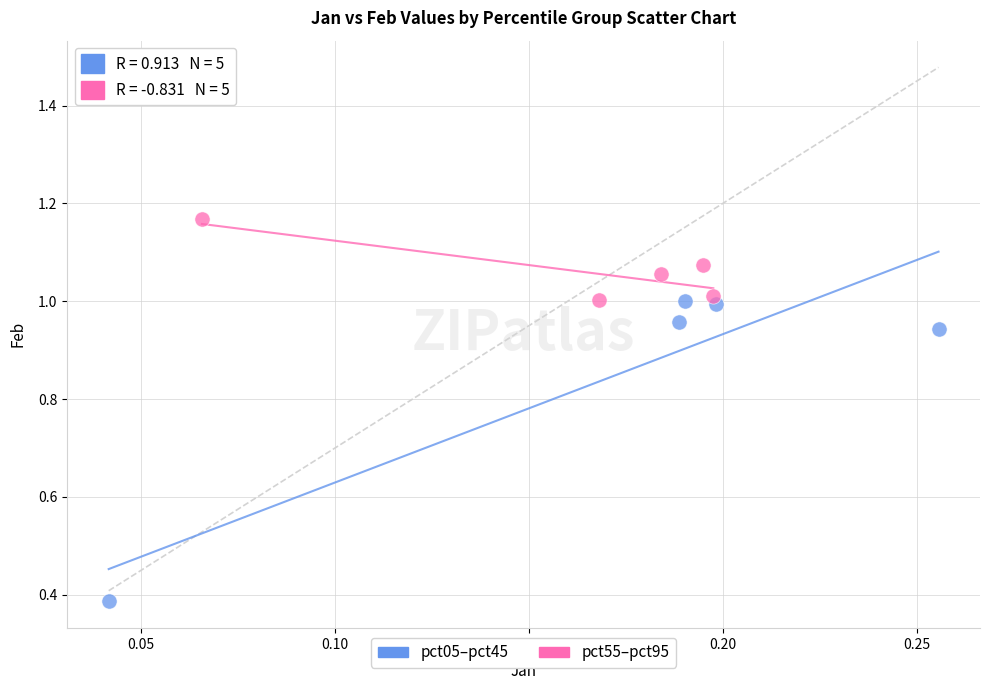

Which series has the largest Y range (max minus min)?

pct05–pct45